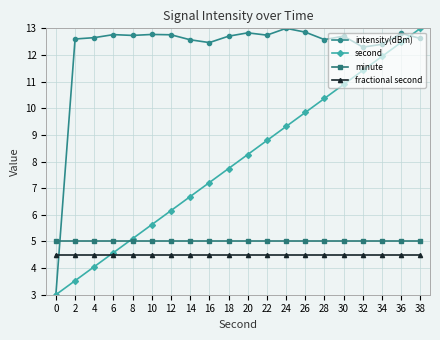

What is the difference between the highest and lowest values at 2?

9.1